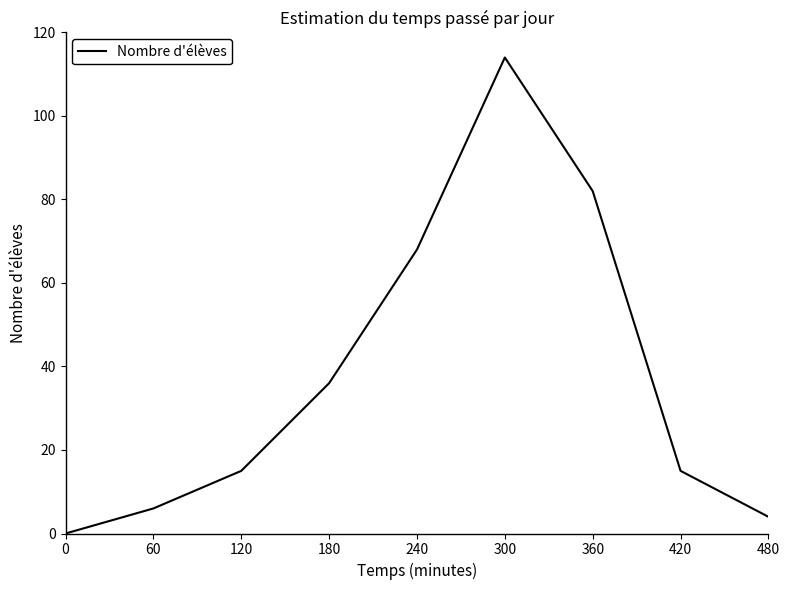

What is the difference between the maximum and minimum values?

114